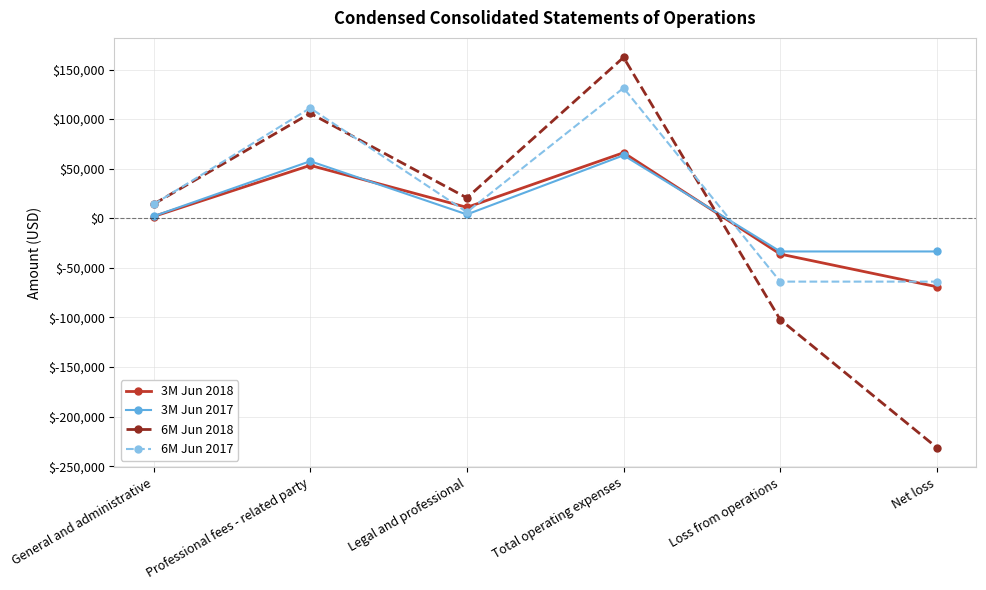

What is the lowest value of the 6M Jun 2017 series?

-63886